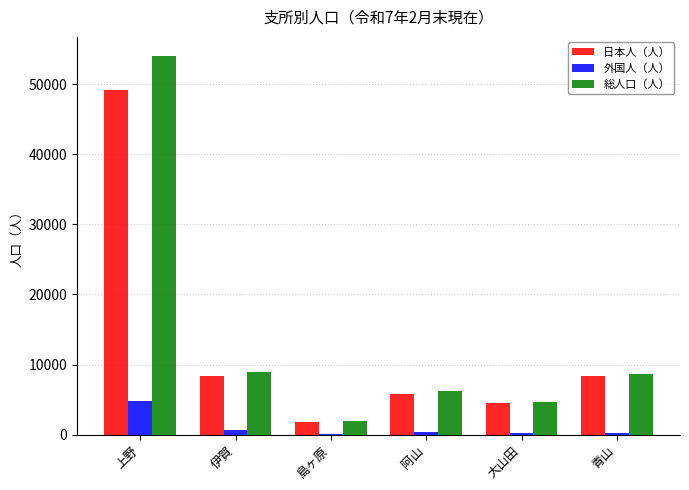

The 日本人（人） series shows 5837 at 阿山. True or false?

True